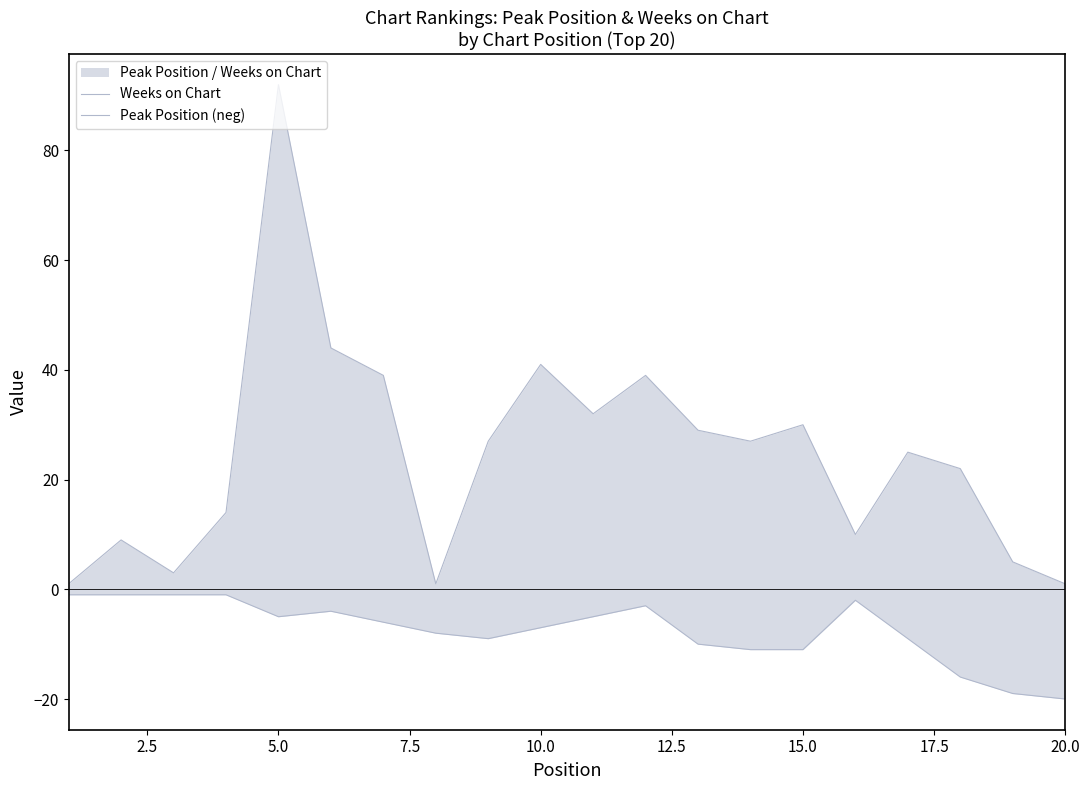

How many interior local valleys does the Peak Position (neg) series have?

2